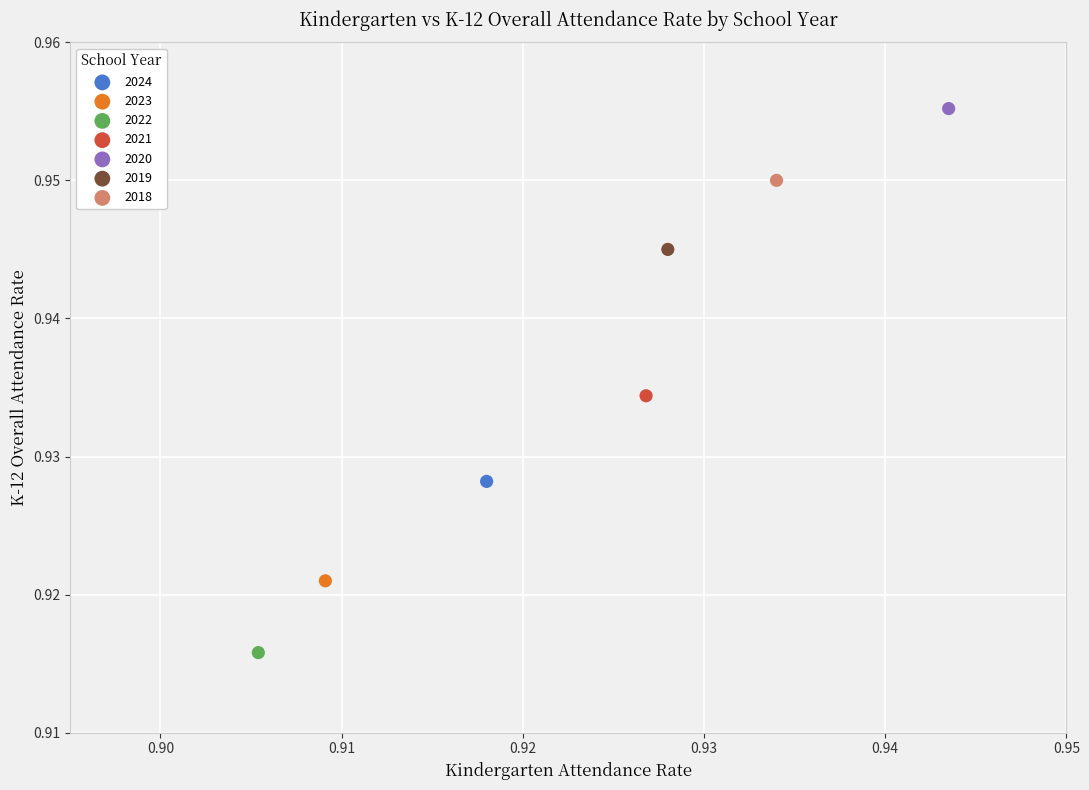

Which series reaches the minimum Y coordinate?

2022